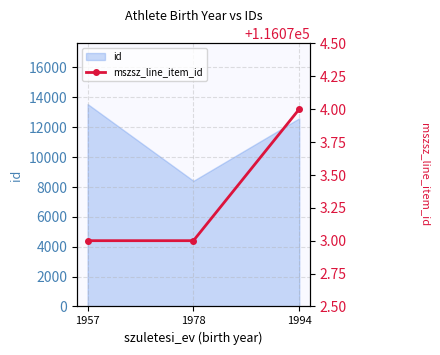

Count the values in the range 116073 to 116074.

3